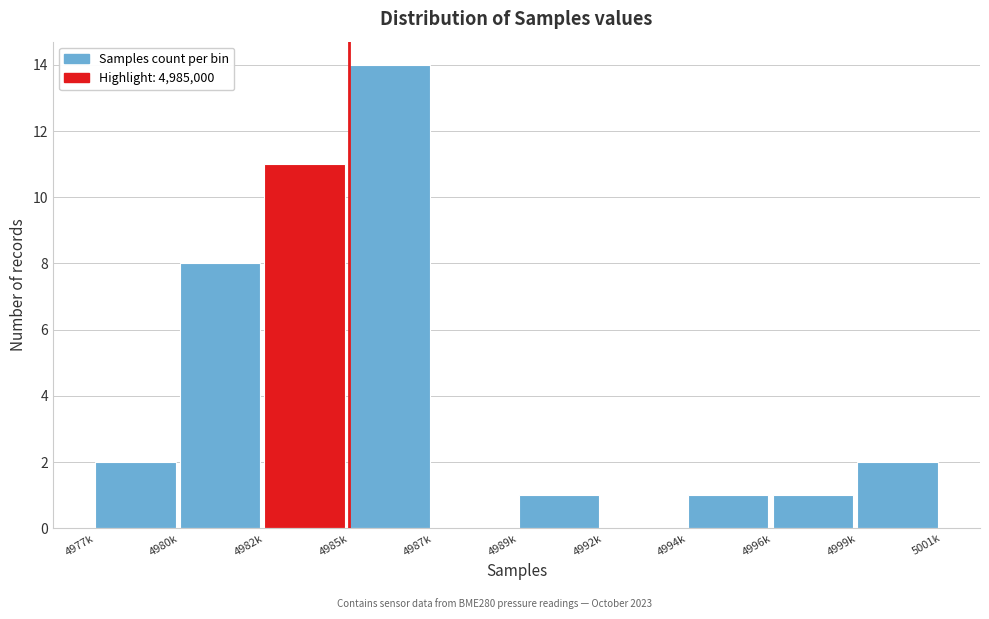

Reading right to left, extract all data points from this chart.

4999k=2	4996k=1	4994k=1	4992k=0	4989k=1	4987k=0	4985k=14	4982k=11	4980k=8	4977k=2